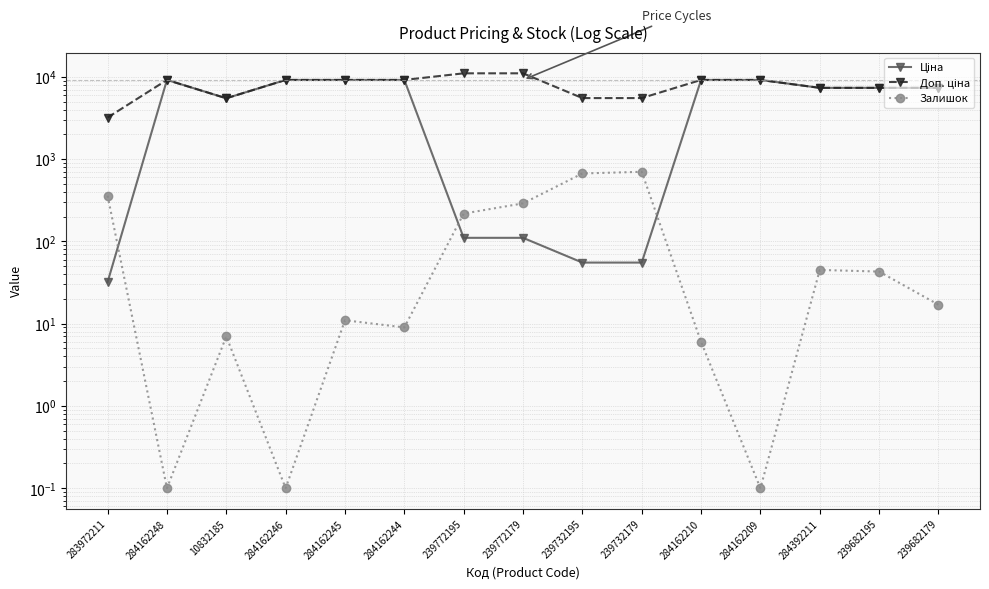

What is the label of the 8th point from the left?

239772179